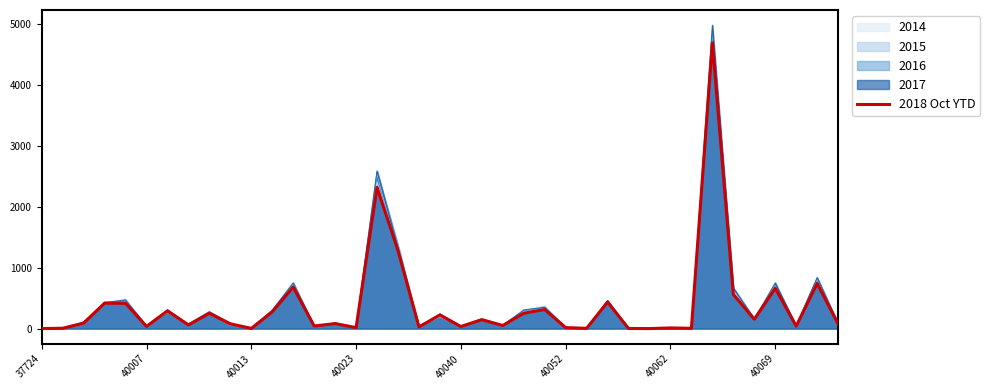

What is the difference between the maximum and minimum values?

4686